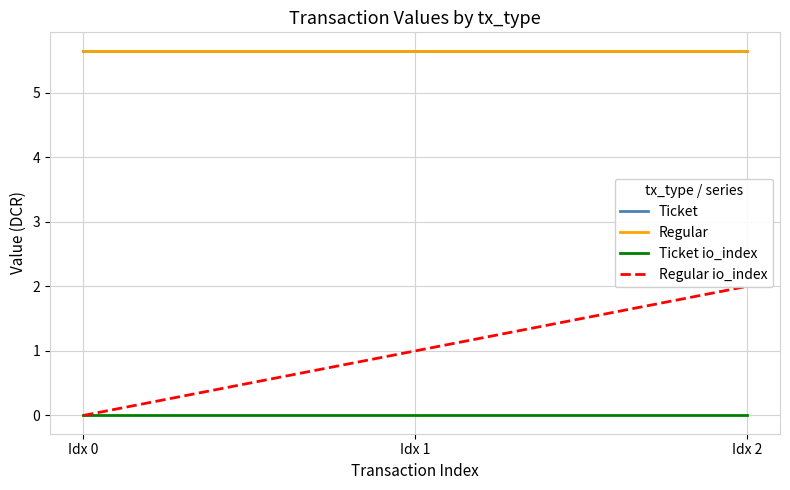

What is the maximum value for Ticket?

5.7